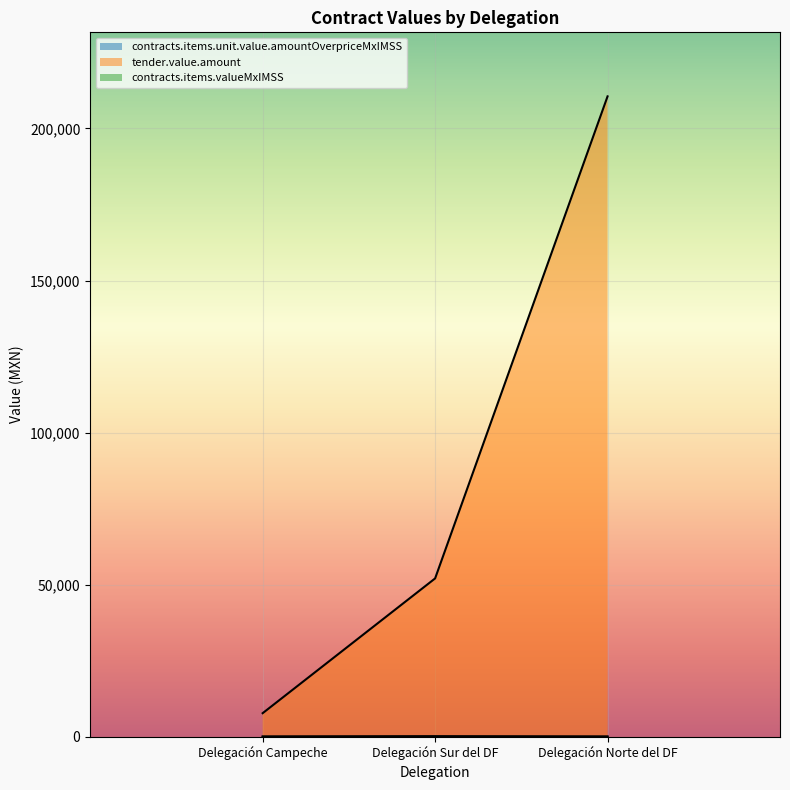

At which label does tender.value.amount reach its minimum?

Delegación Campeche